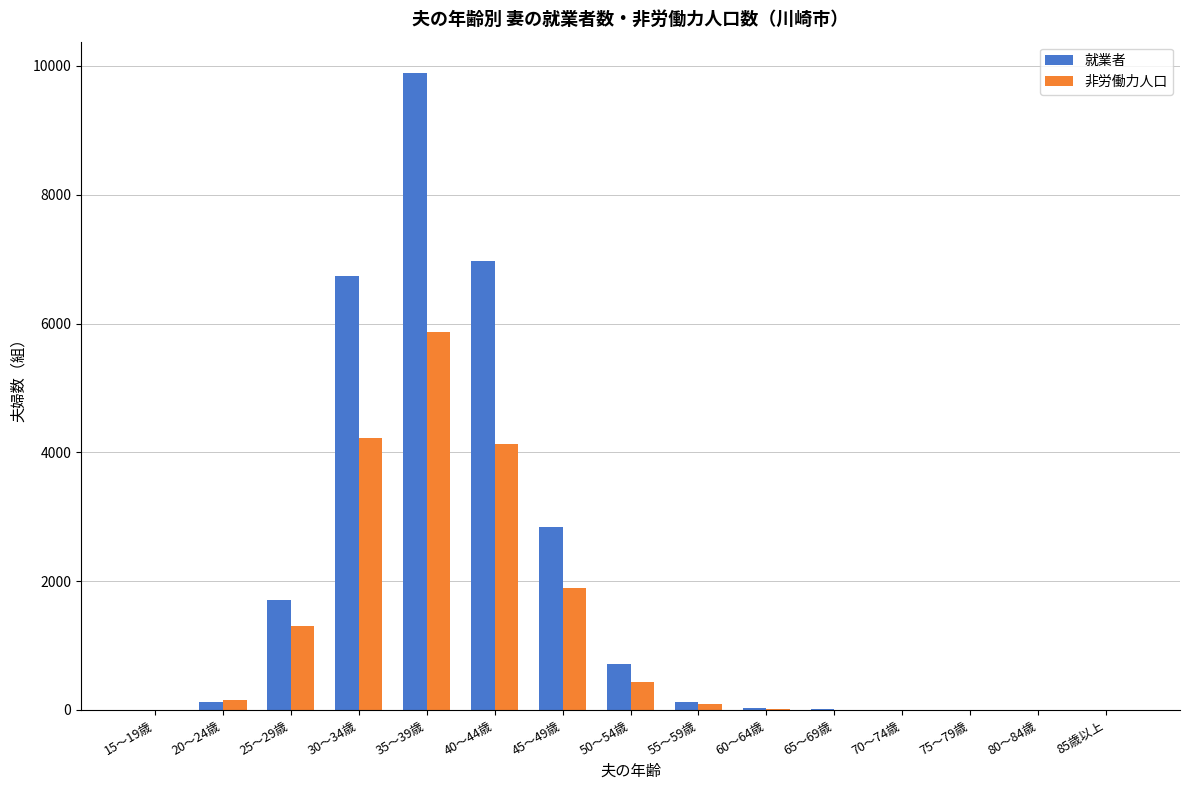

What is the sum of the 非労働力人口 values at 50～54歳 and 65～69歳?

441